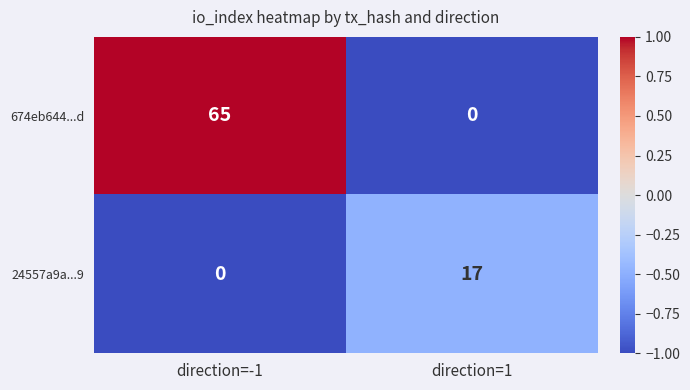

Reading left to right, what are all the values shown in this chart?

674eb644...d: direction=-1=65	direction=1=0
24557a9a...9: direction=-1=0	direction=1=17